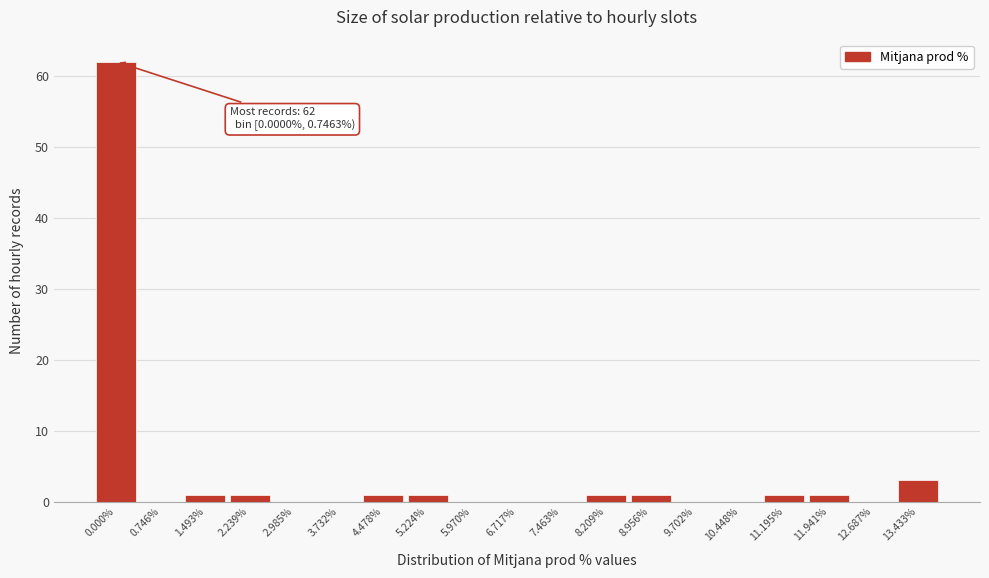

Reading left to right, list all the values displayed in this chart.

0.000%=62	0.746%=0	1.493%=1	2.239%=1	2.985%=0	3.732%=0	4.478%=1	5.224%=1	5.970%=0	6.717%=0	7.463%=0	8.209%=1	8.956%=1	9.702%=0	10.448%=0	11.195%=1	11.941%=1	12.687%=0	13.433%=3